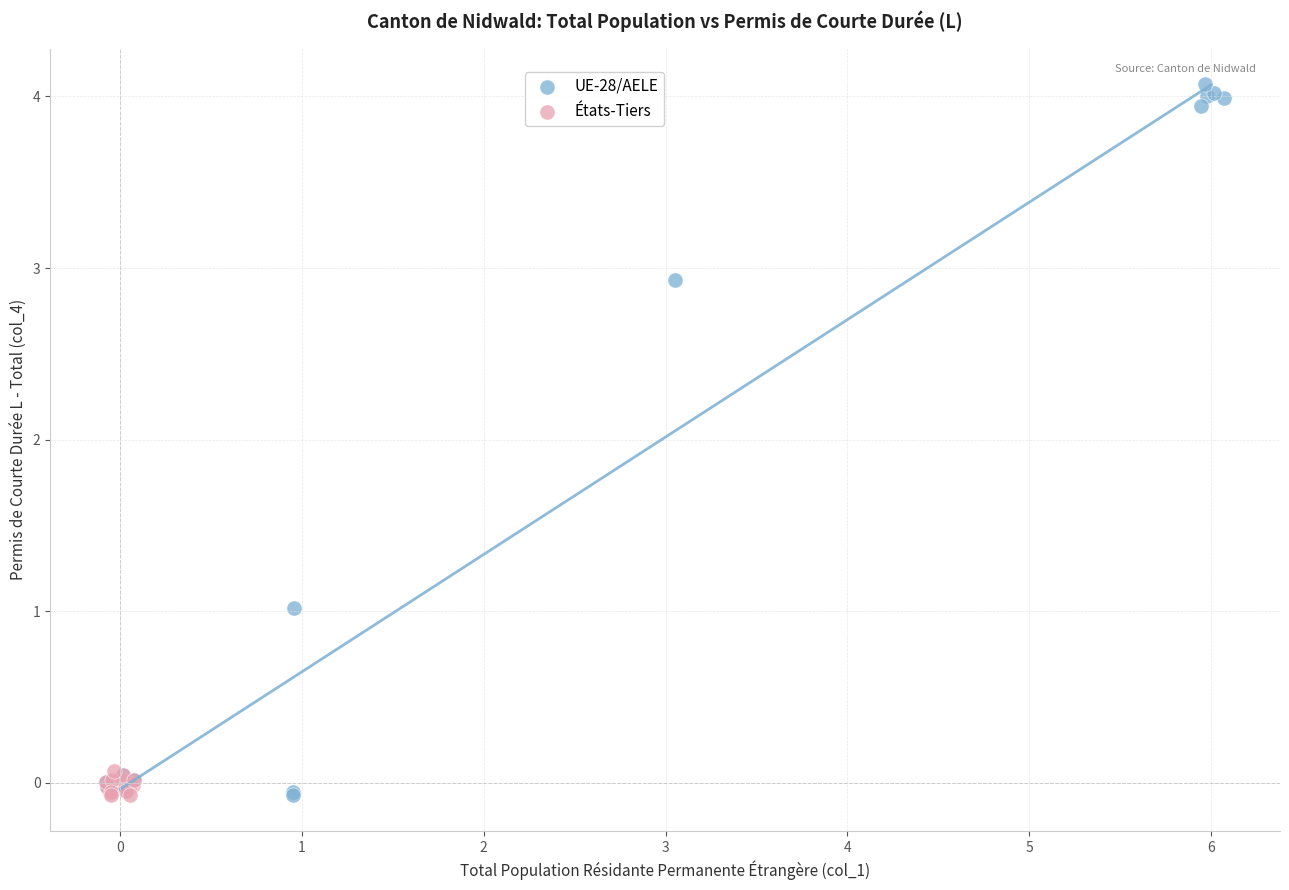

Which series reaches the maximum Y coordinate?

UE-28/AELE